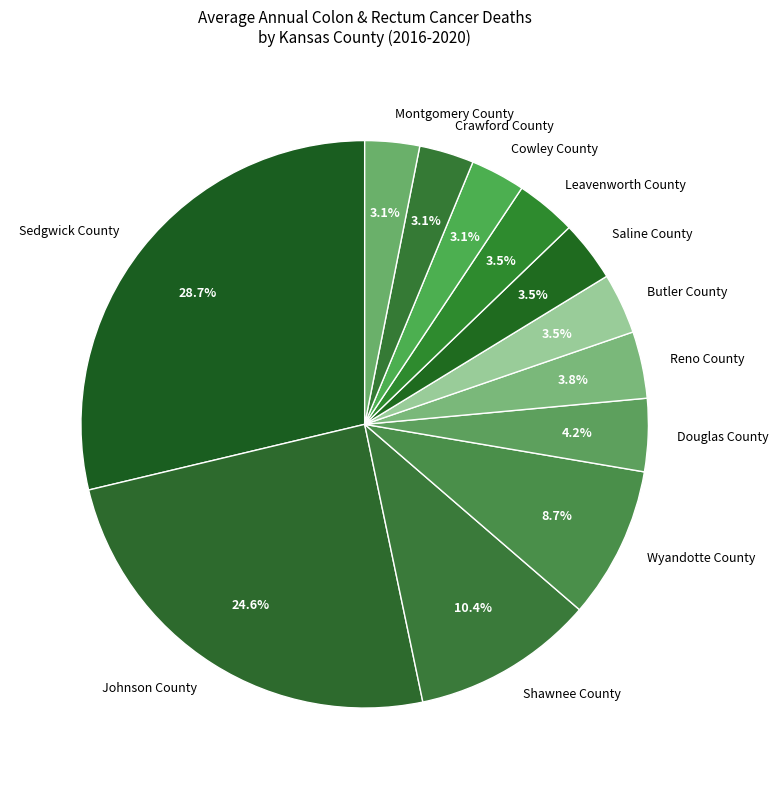

Is Johnson County the majority of the pie?

No